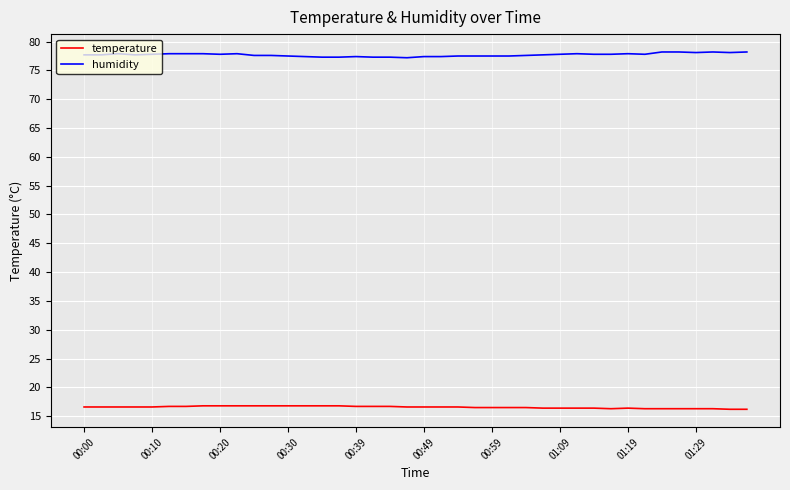

What is the minimum value for humidity?

77.2